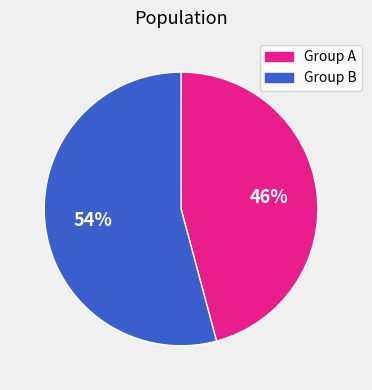

Between Group B and Group A, which is larger?

Group B